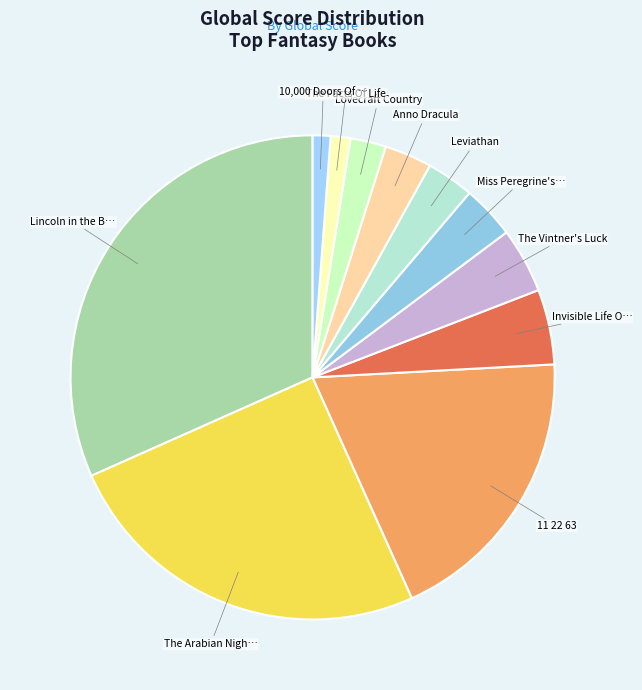

Count the number of slices in the pie.

11